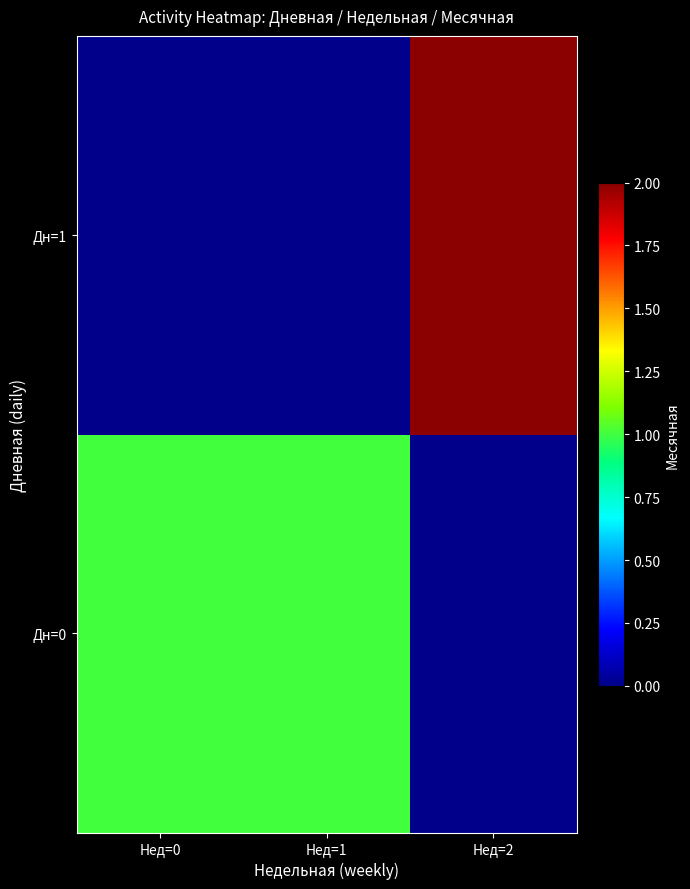

What is the difference between the highest and lowest values at Нед=2?

2